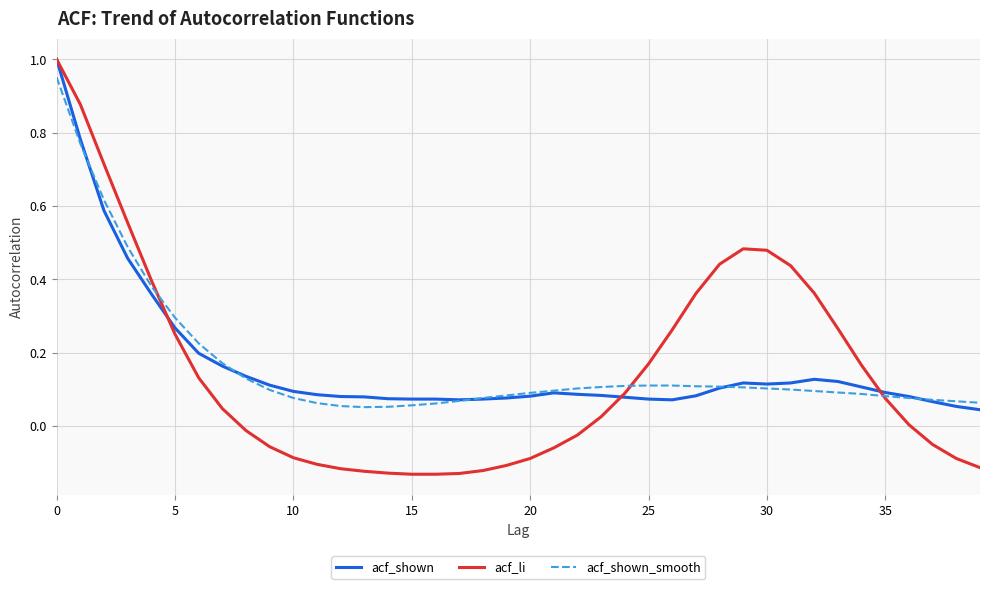

Which series has the widest spread of values?

acf_li